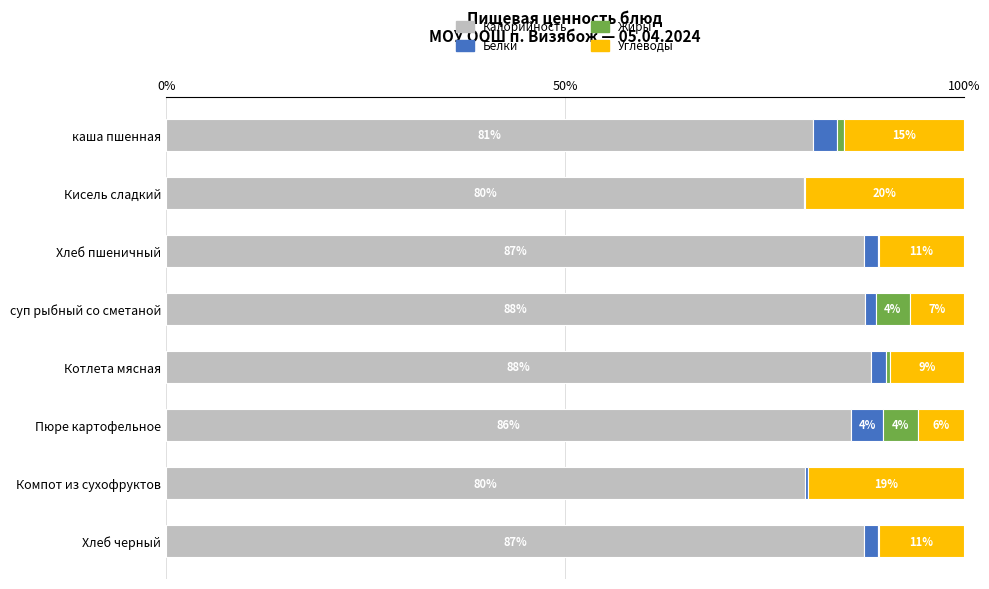

What is the highest value of the Калорийность series?

88.4